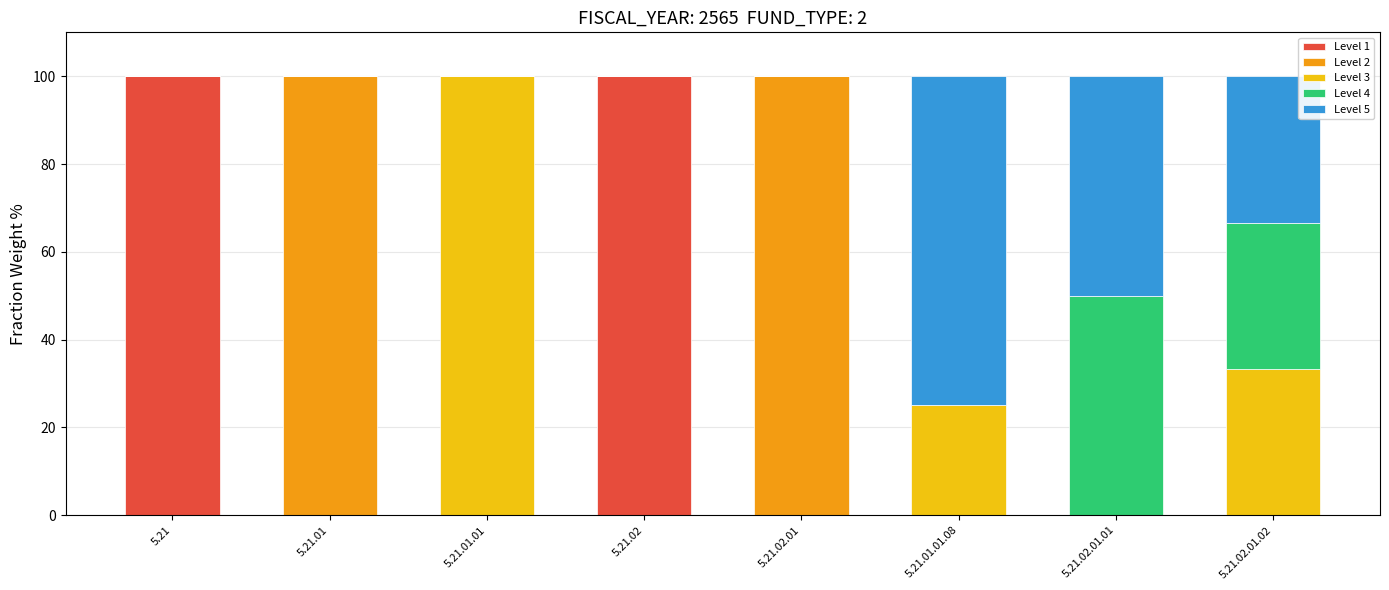

What is the total value across all series at 5.21.02.01.01?

100.0